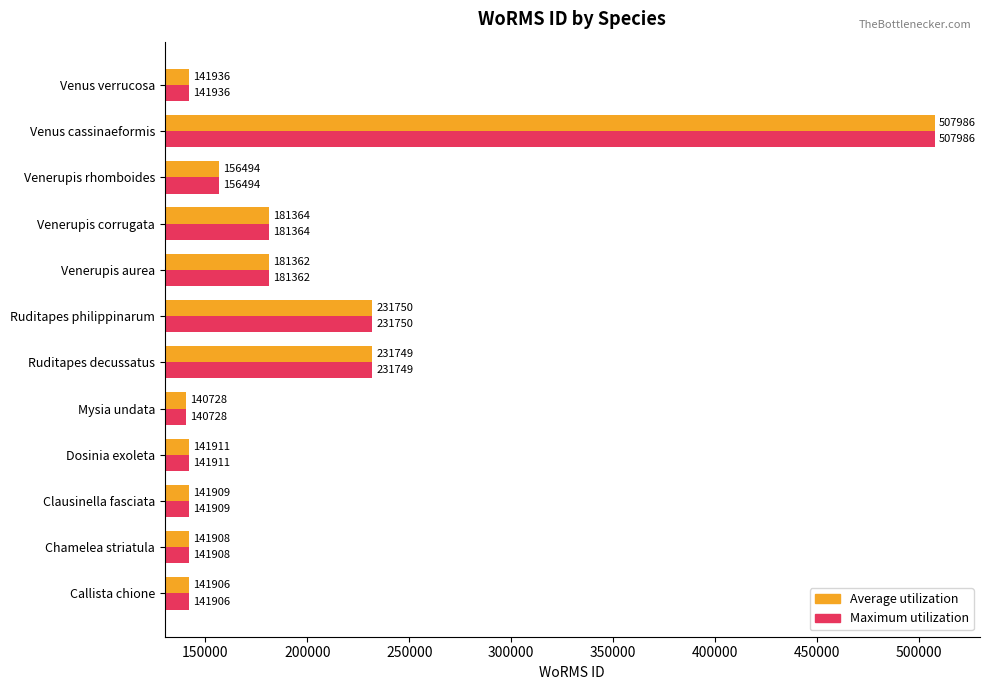

What are all the series names shown in the legend?

Average utilization, Maximum utilization